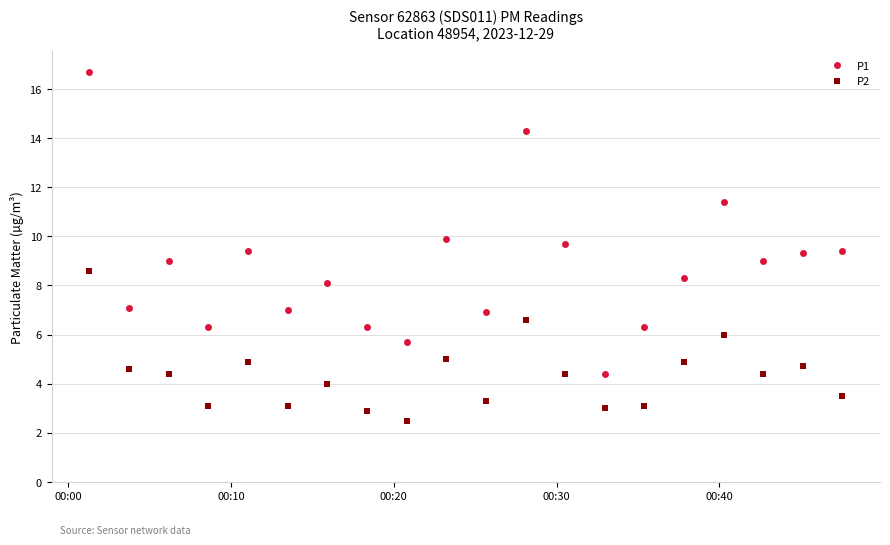

True or false: P1 and P2 intersect in this chart.

False